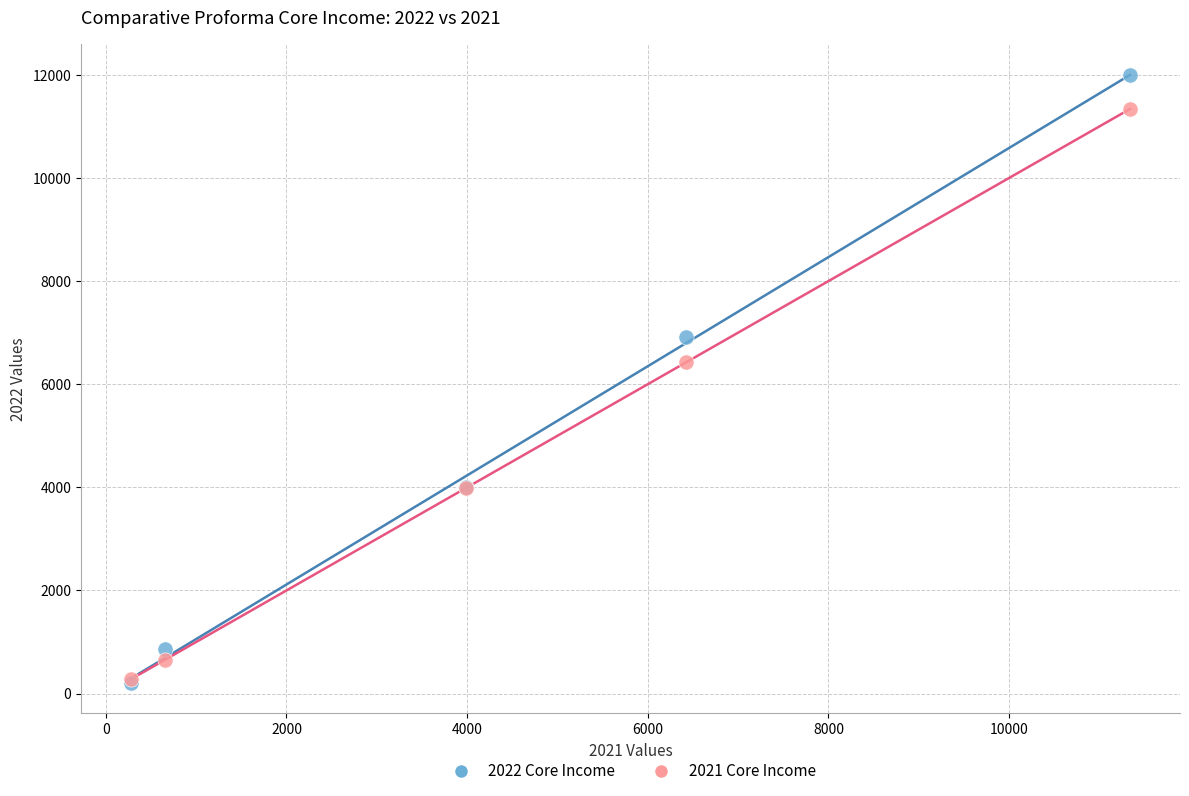

Across all series, what Y value is closest to 6101?

6422.5